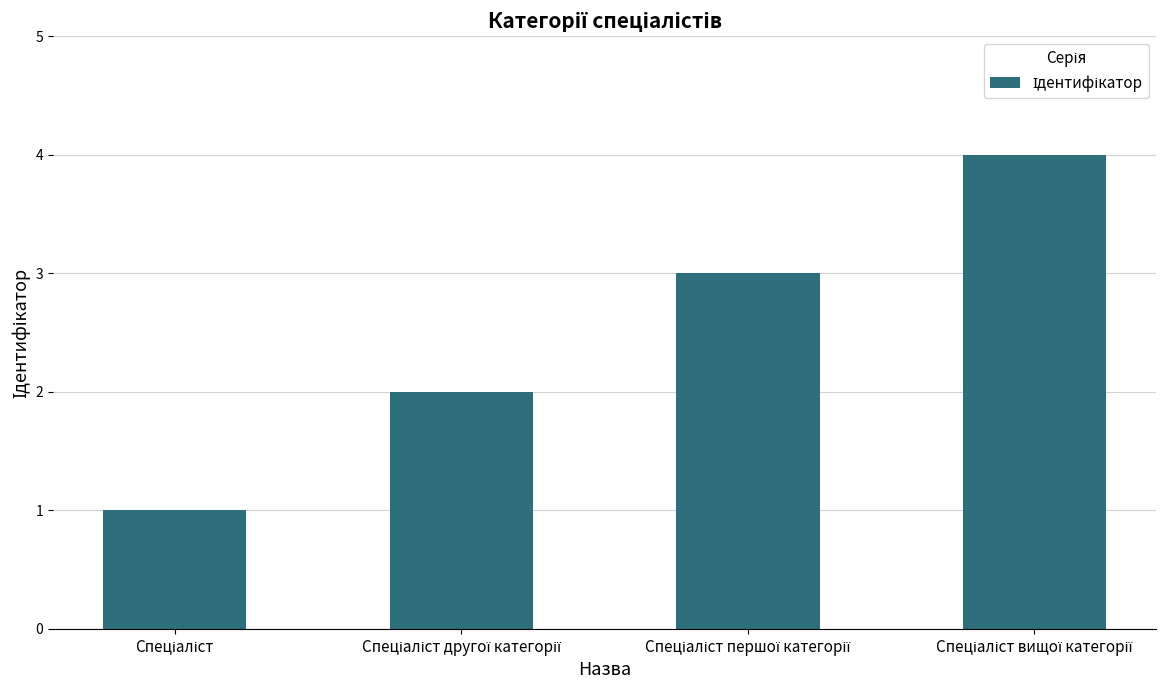

What is the maximum value shown in the chart?

4